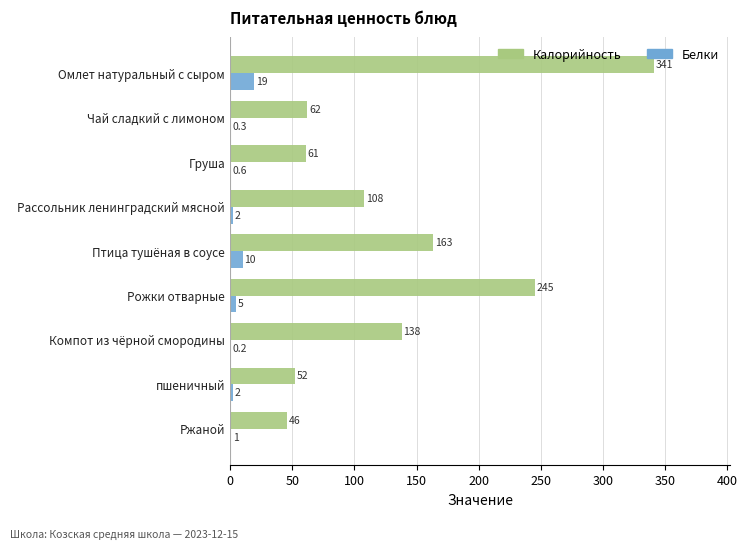

Is it true that Калорийность equals 61.0 at Груша?

True